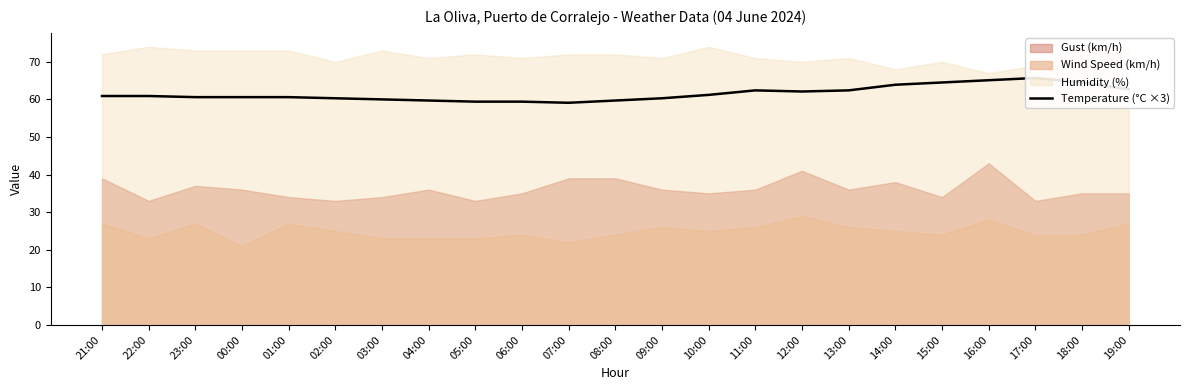

What is the approximate value at 00:00?

60.6